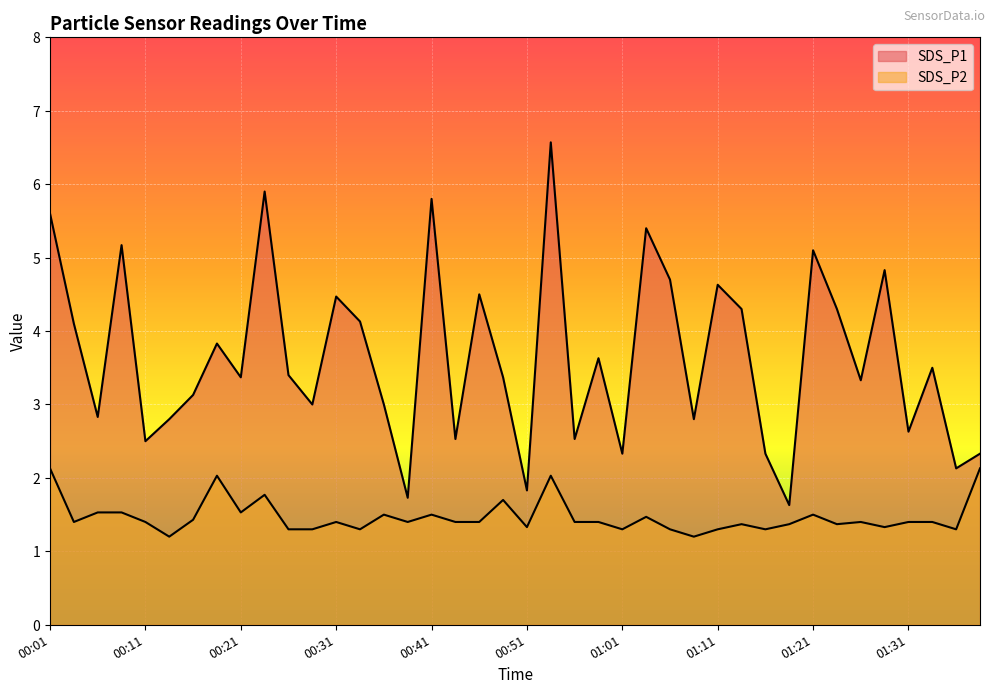

At which category does the chart reach its minimum across all series?

00:13